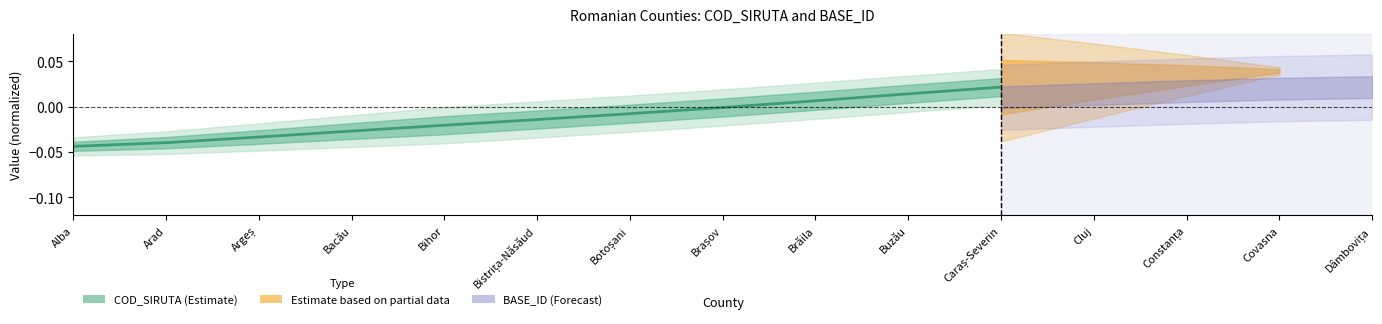

How many values are above zero?

3